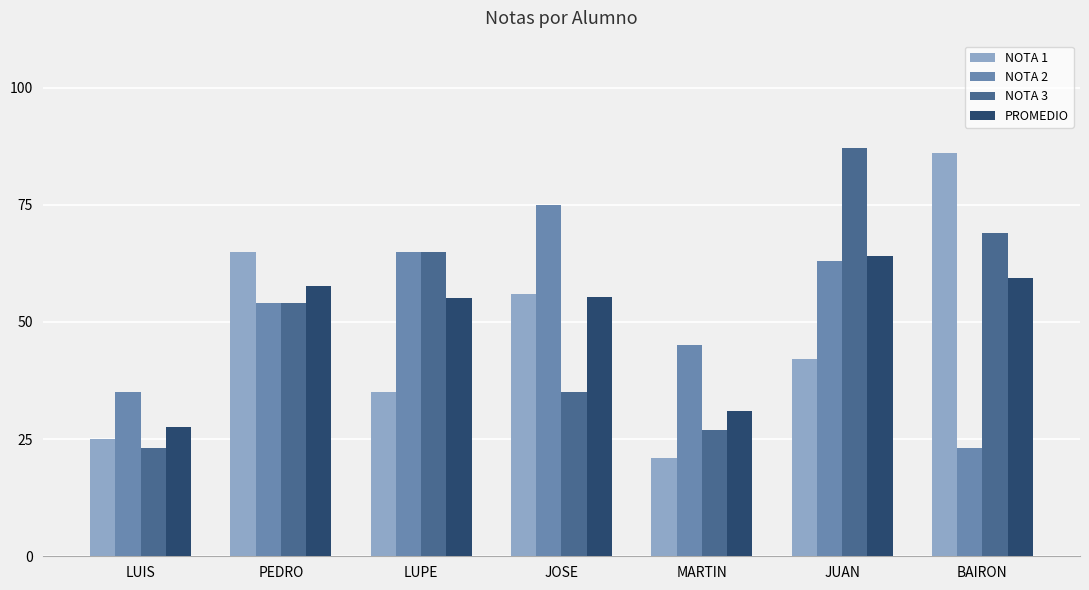

The value of PROMEDIO at BAIRON is 22.8. True or false?

False